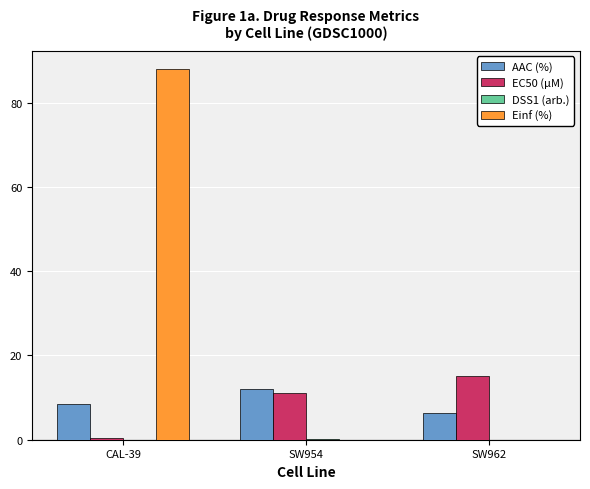

What is the average value of the Einf (%) series?

29.3